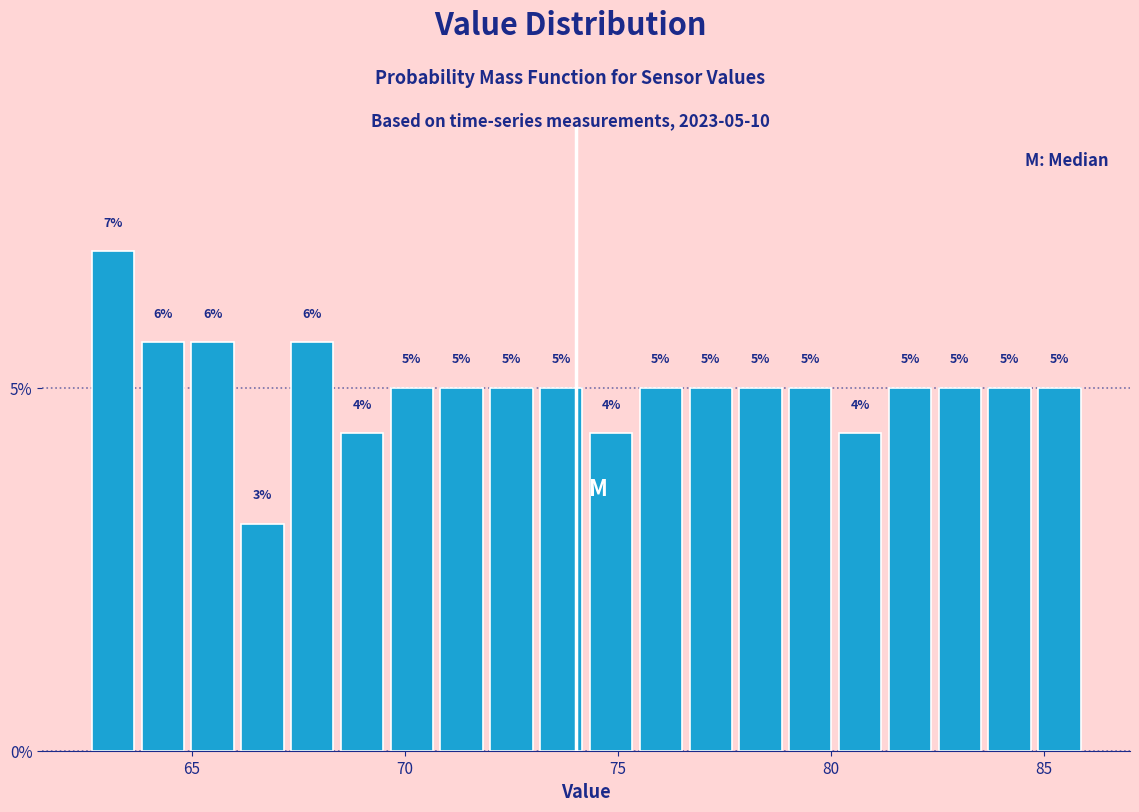

Around what value on the x-axis is the tallest bar? Give the approximate position of its centre, as read against the axis.

63.0